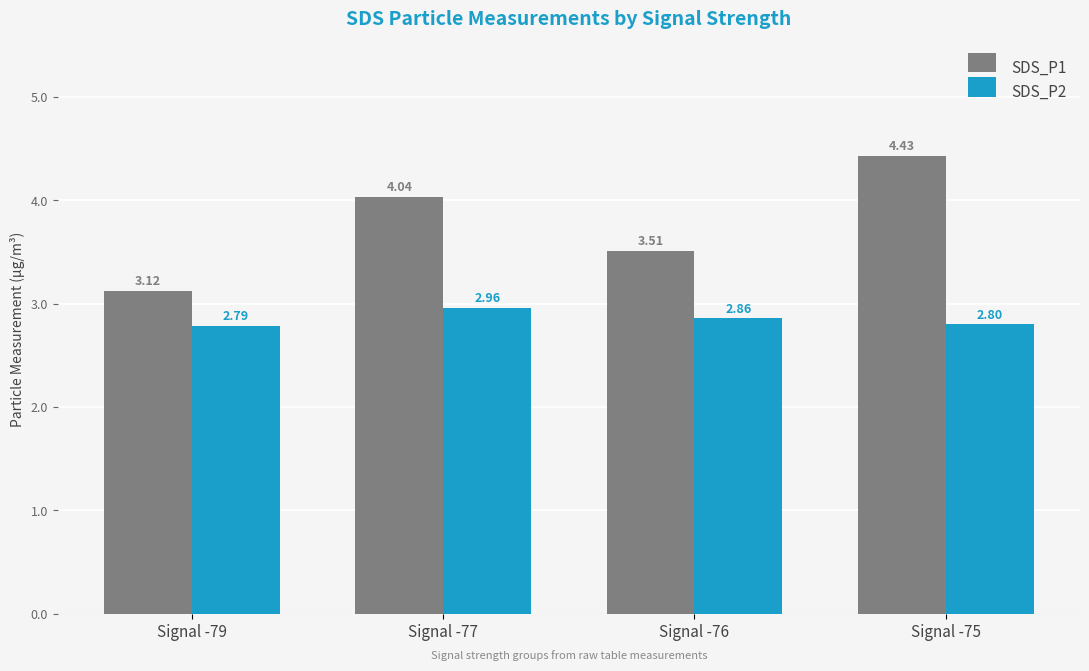

What is the minimum value shown in the chart?

2.8